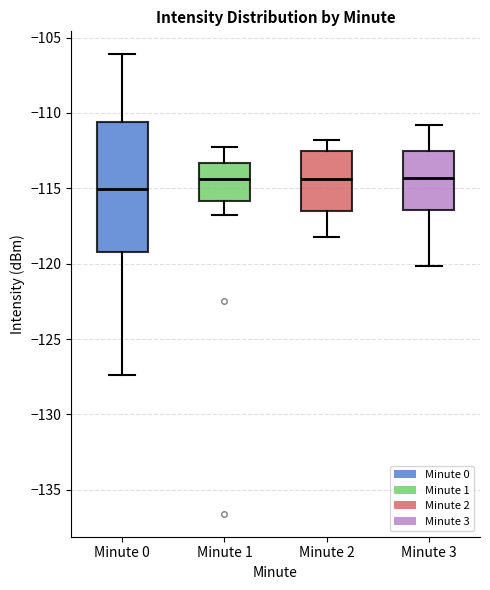

Where is the lower edge of the box for Minute 3 on the y-axis? The values are not printed on the chart, so give them approximately, as read against the axis.

-116.5